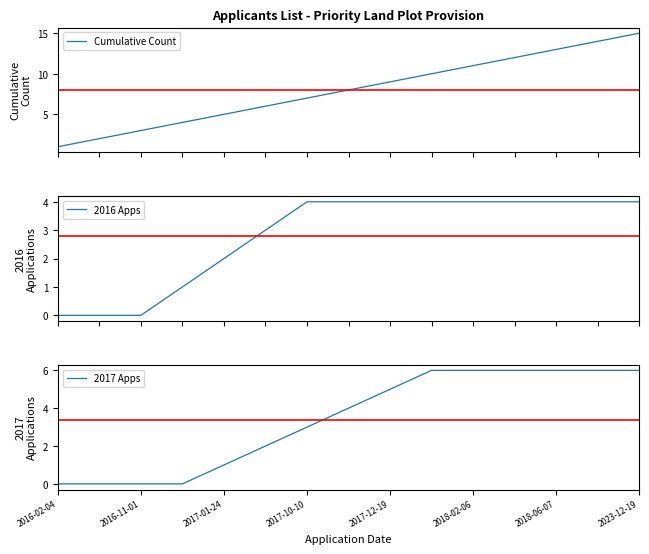

True or false: Cumulative Count and 2017 Apps intersect in this chart.

False